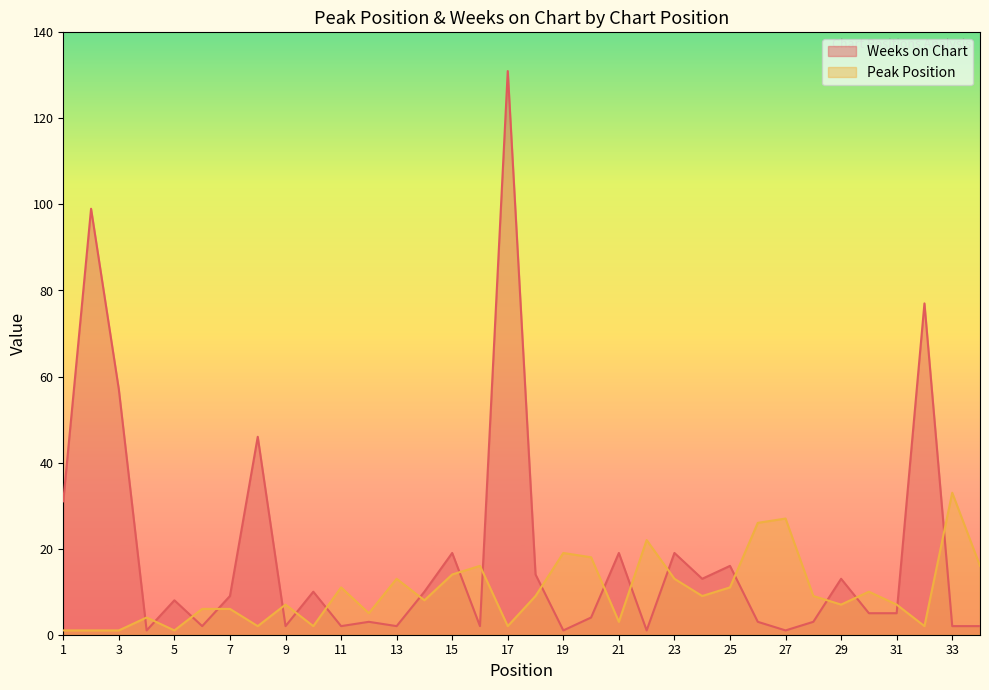

What are all the series names shown in the legend?

Weeks on Chart, Peak Position